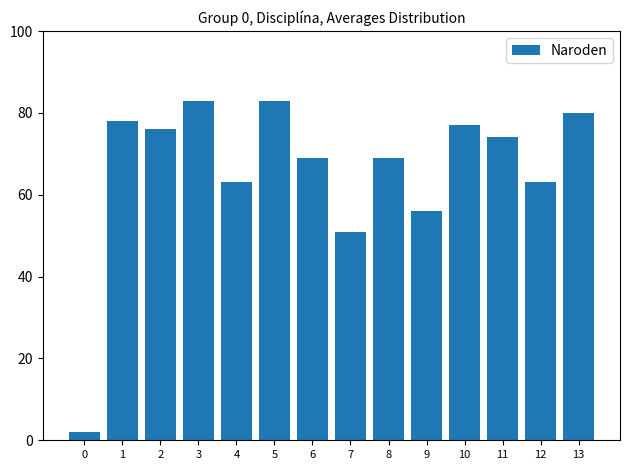

How many data points are less than 74?

7